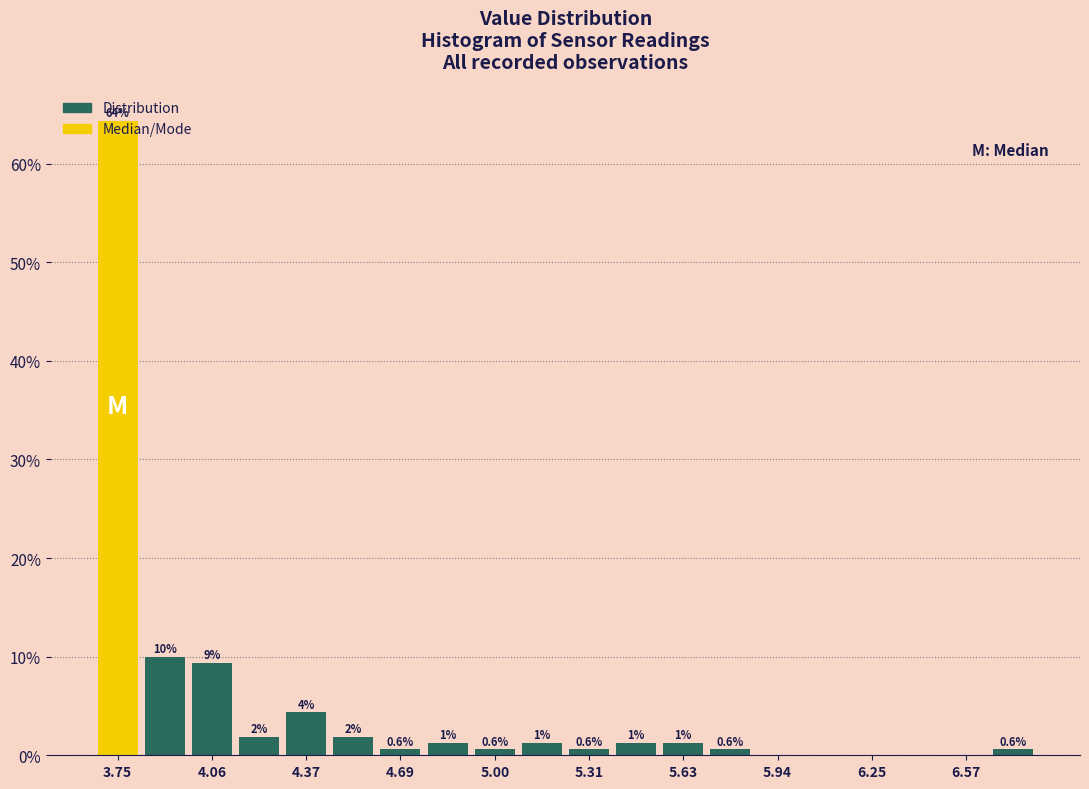

Around what value on the x-axis is the tallest bar? Give the approximate position of its centre, as read against the axis.

3.75